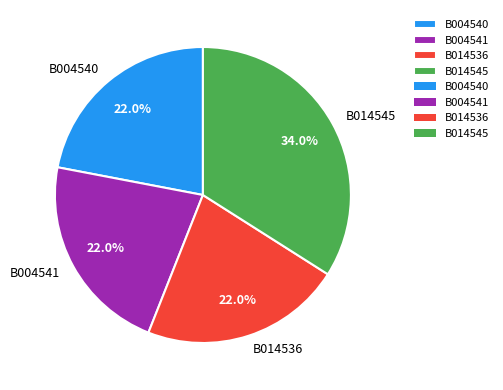

Is it true that B004541 is 22% of the pie?

True